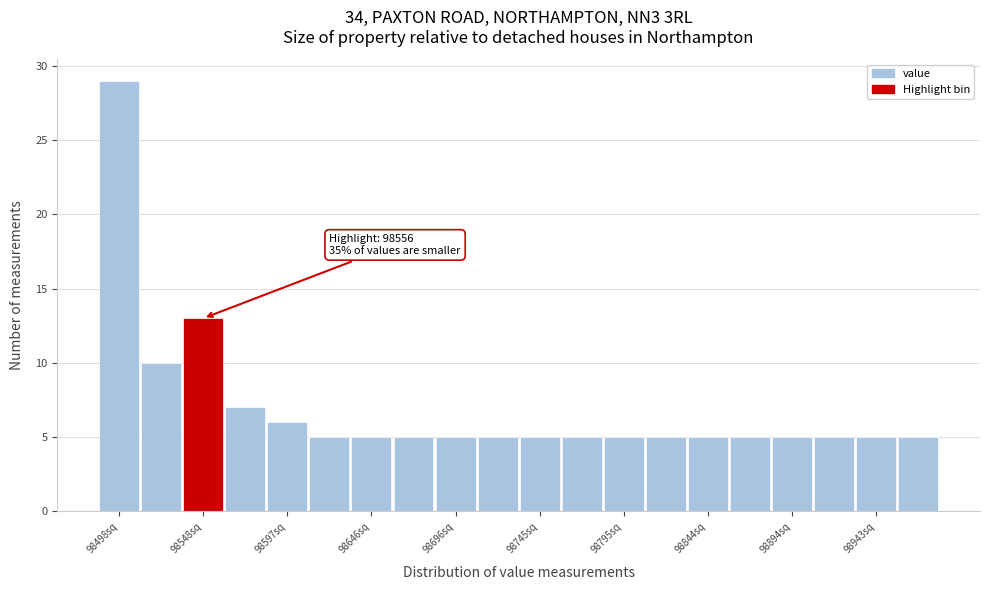

Which range on the x-axis has the tallest bar?

98485 to 98510